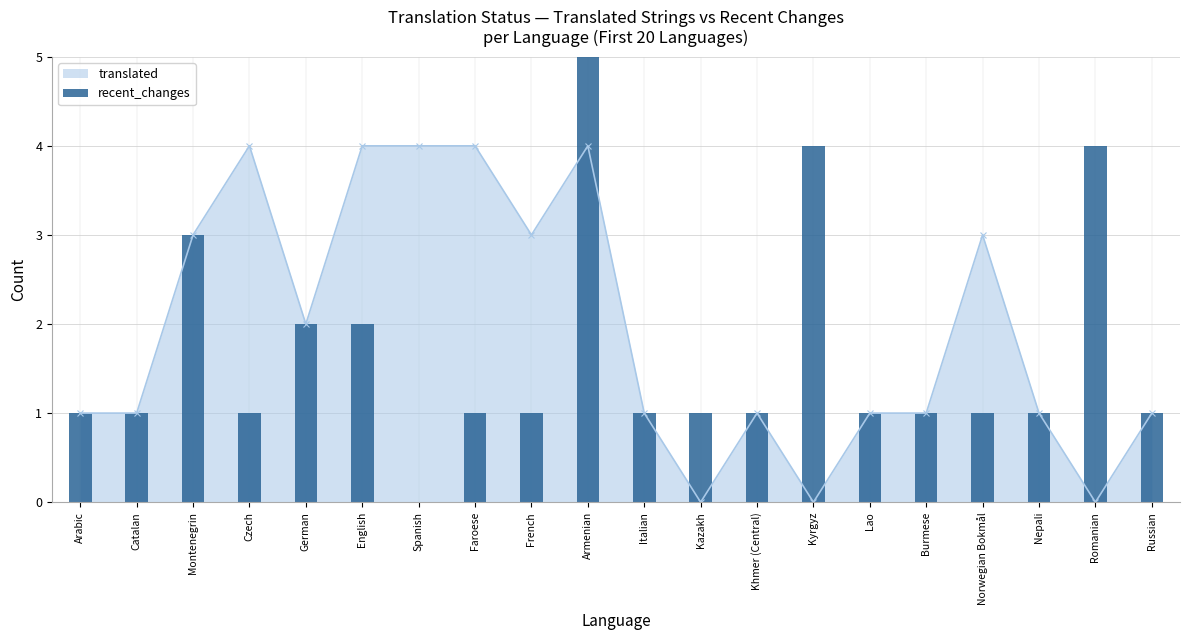

Is it true that the value at Montenegrin is 1?

False